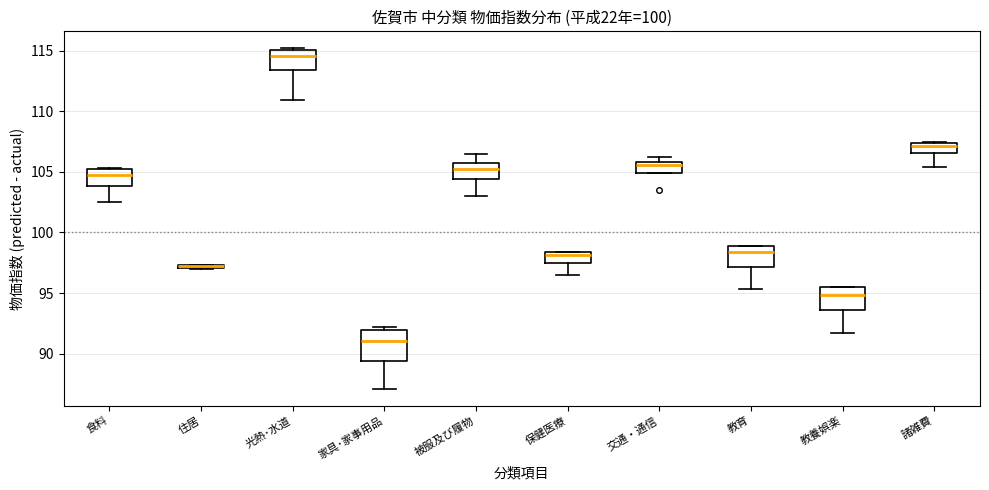

Where is the lower edge of the box for 交通・通信 on the y-axis? The values are not printed on the chart, so give them approximately, as read against the axis.

105.0